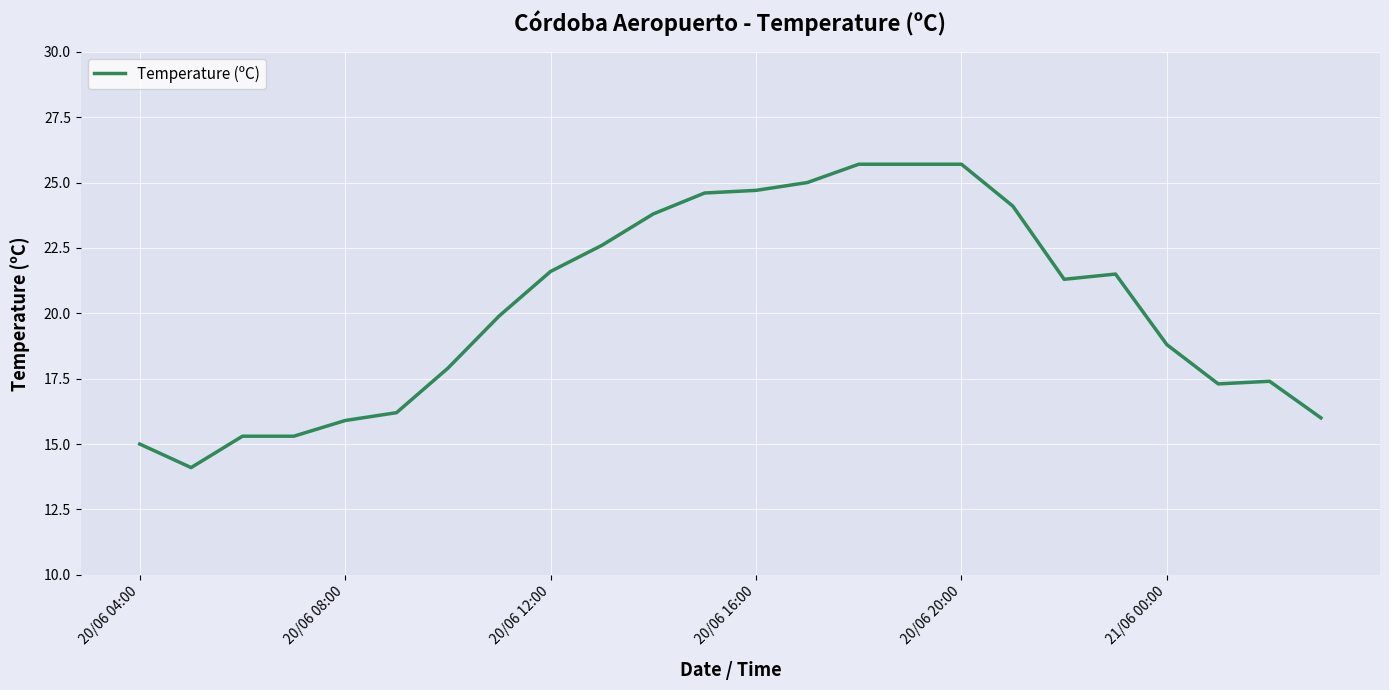

What is the difference between the second highest and second lowest values?

10.7